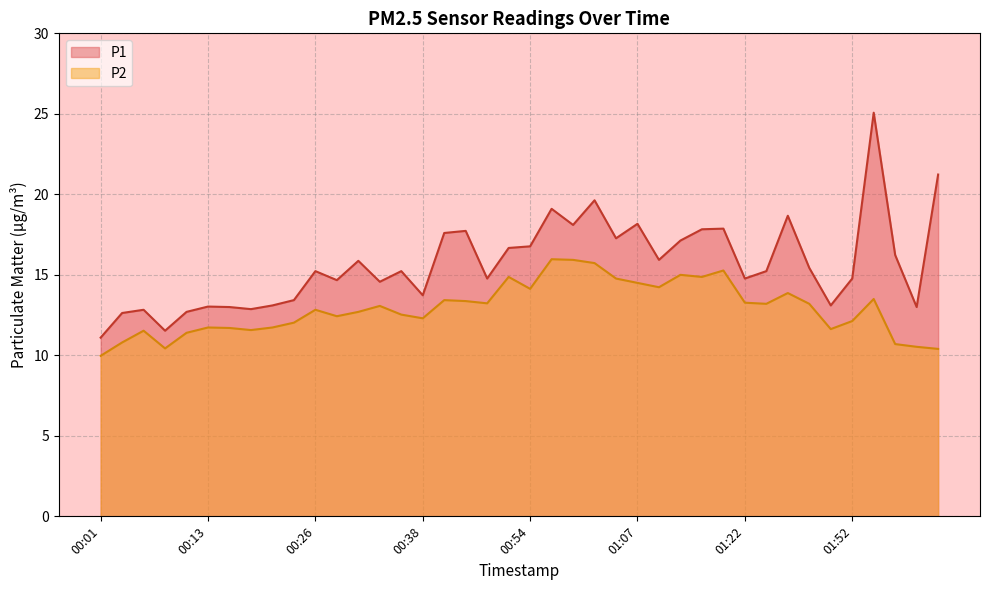

List the series in order of their overall mean, lowest first.

P2, P1